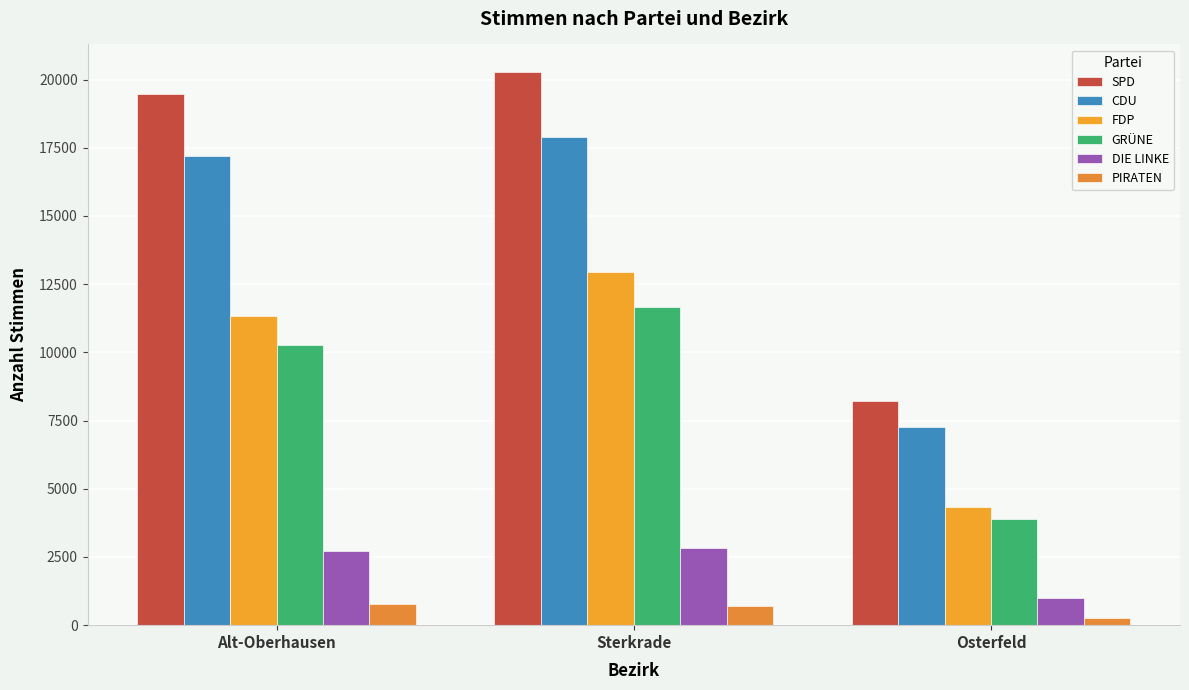

What is the label of the 1st bar from the left?

Alt-Oberhausen